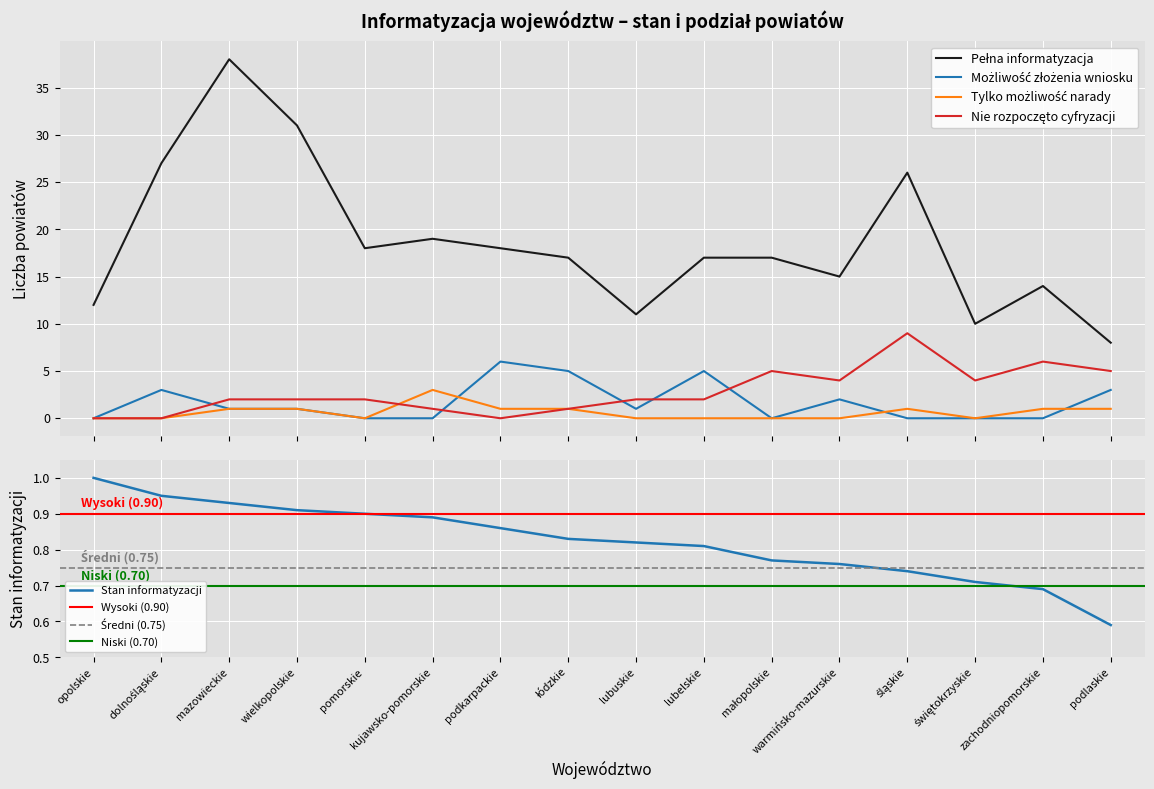

True or false: Pełna informatyzacja and Stan informatyzacji województwa cross at least once.

False